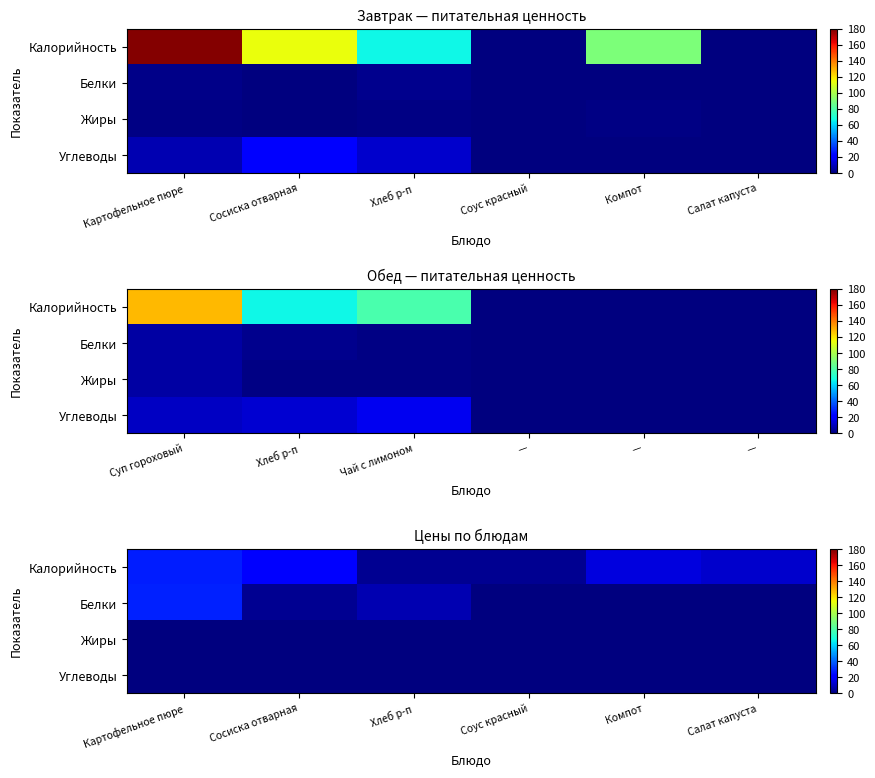

Between Компот and Картофельное пюре, which is larger?

Картофельное пюре